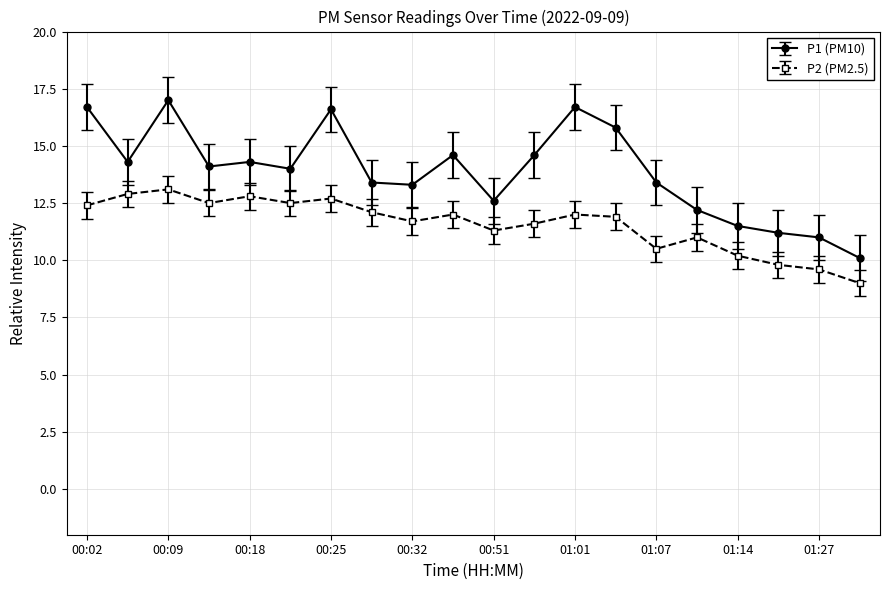

What is the average value of the P1 (PM10) series?

13.9